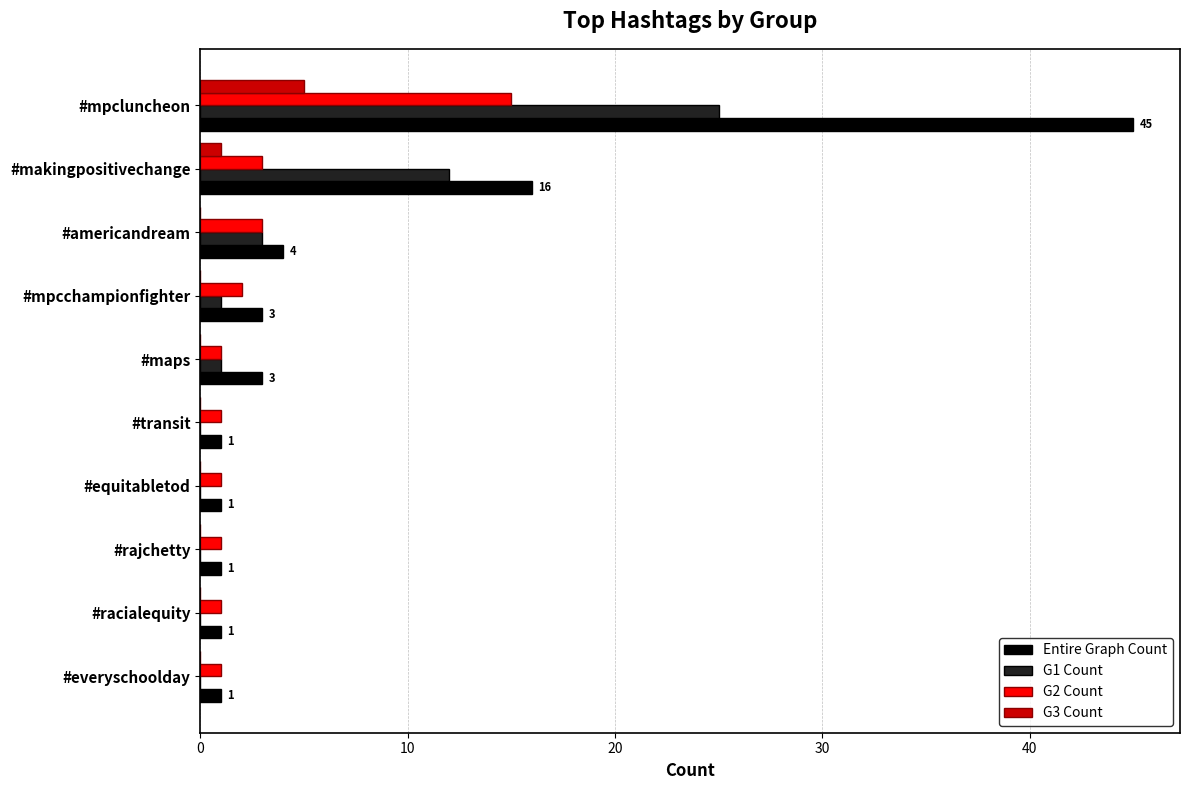

Which series has the largest range (max minus min)?

Entire Graph Count